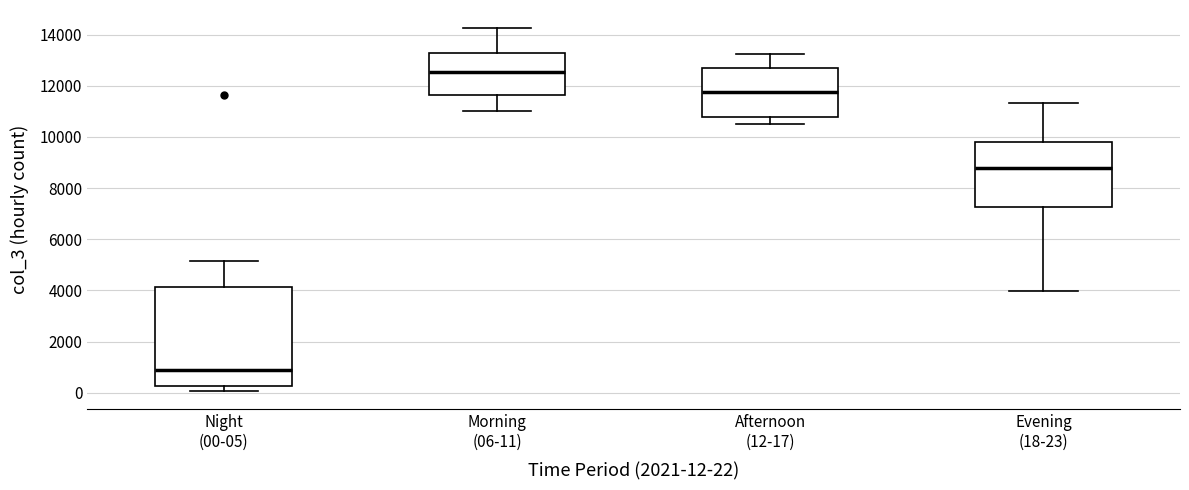

Which box is the tallest, from its lower edge to its upper edge?

Night (00-05)